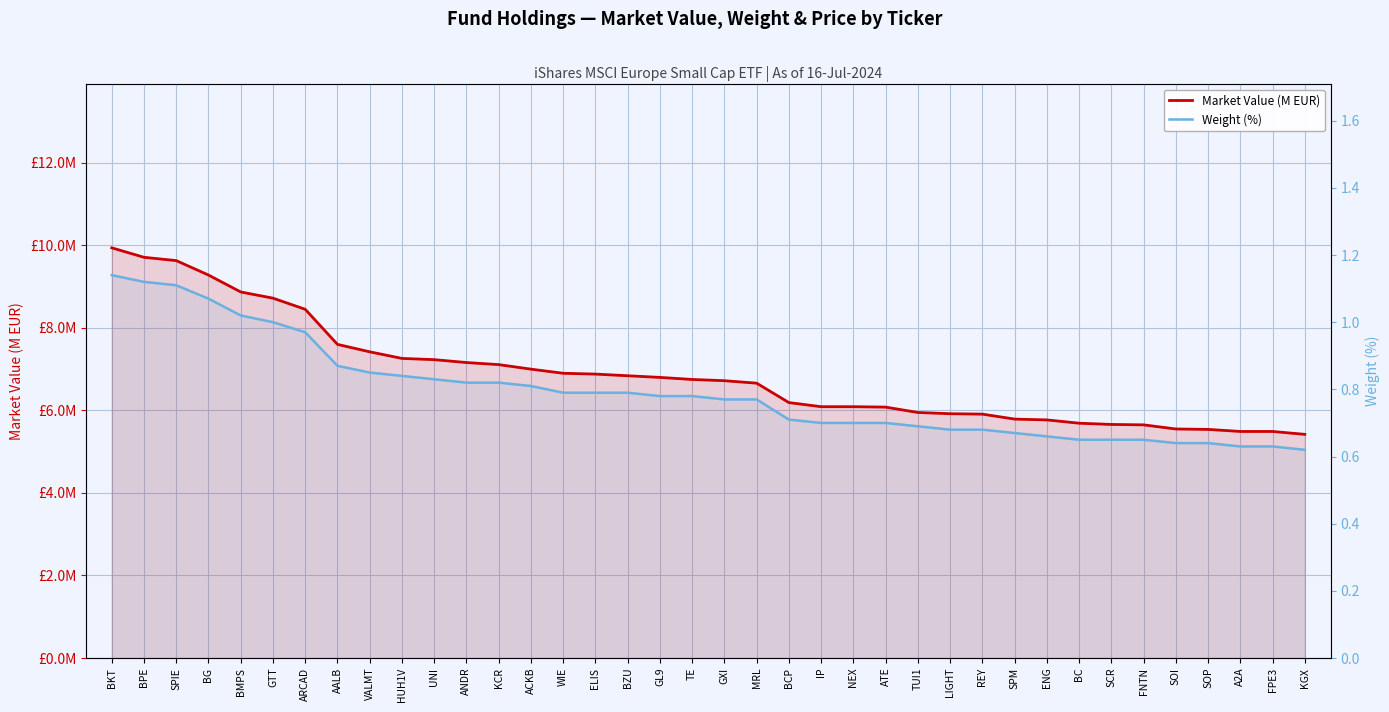

Is it true that Market Value (M EUR) equals 9.8 at ENG?

False